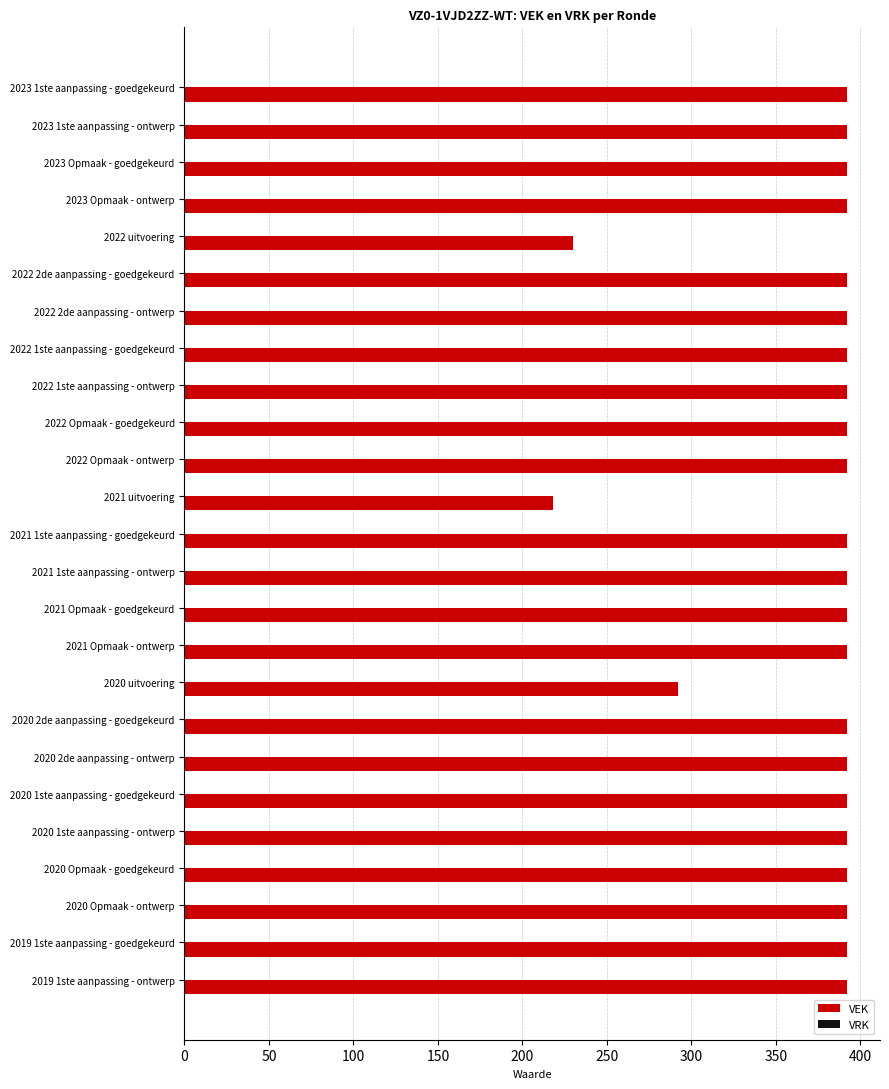

True or false: the data shows 205 at 2022 Opmaak - ontwerp.

False